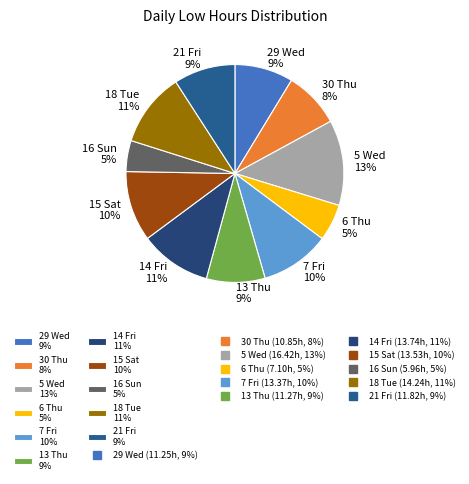

Is there any slice that represents more than half of the pie?

No